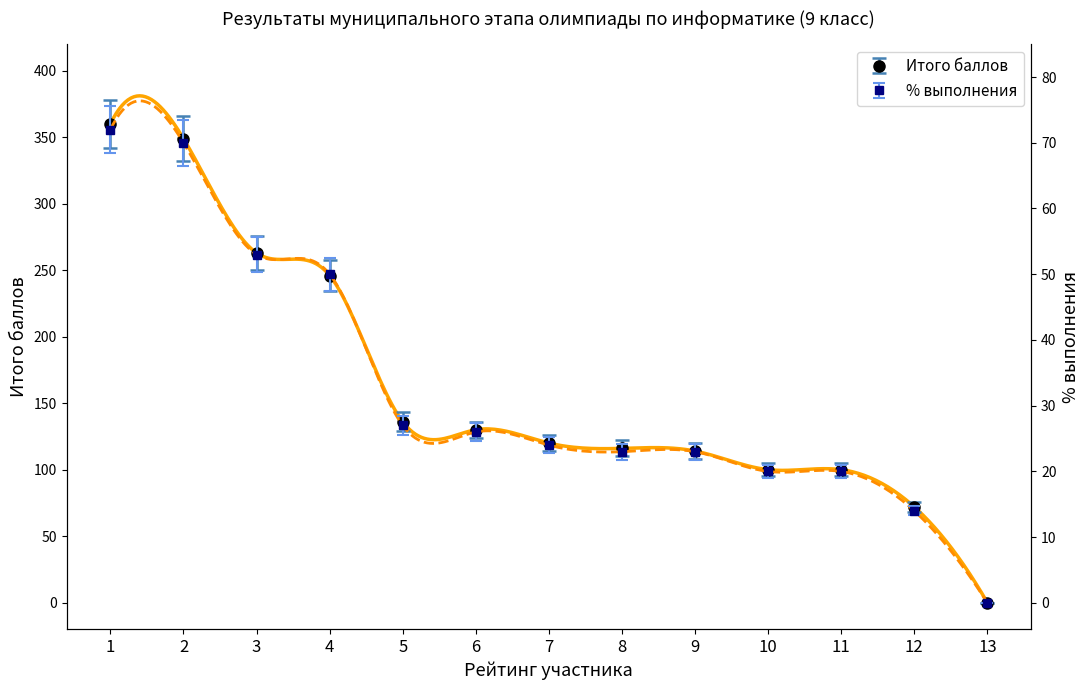

How many data points in Итого баллов are above 120?

6